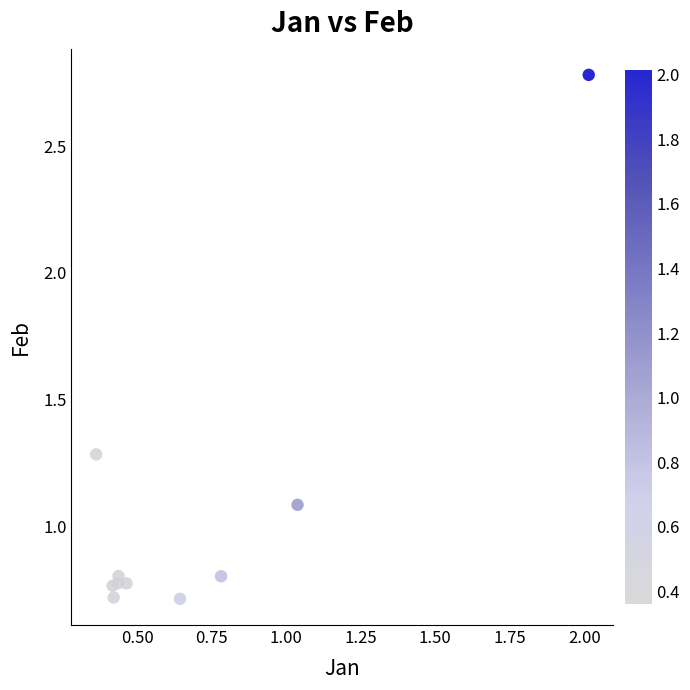

What is the range of X values (max minus min)?

1.7